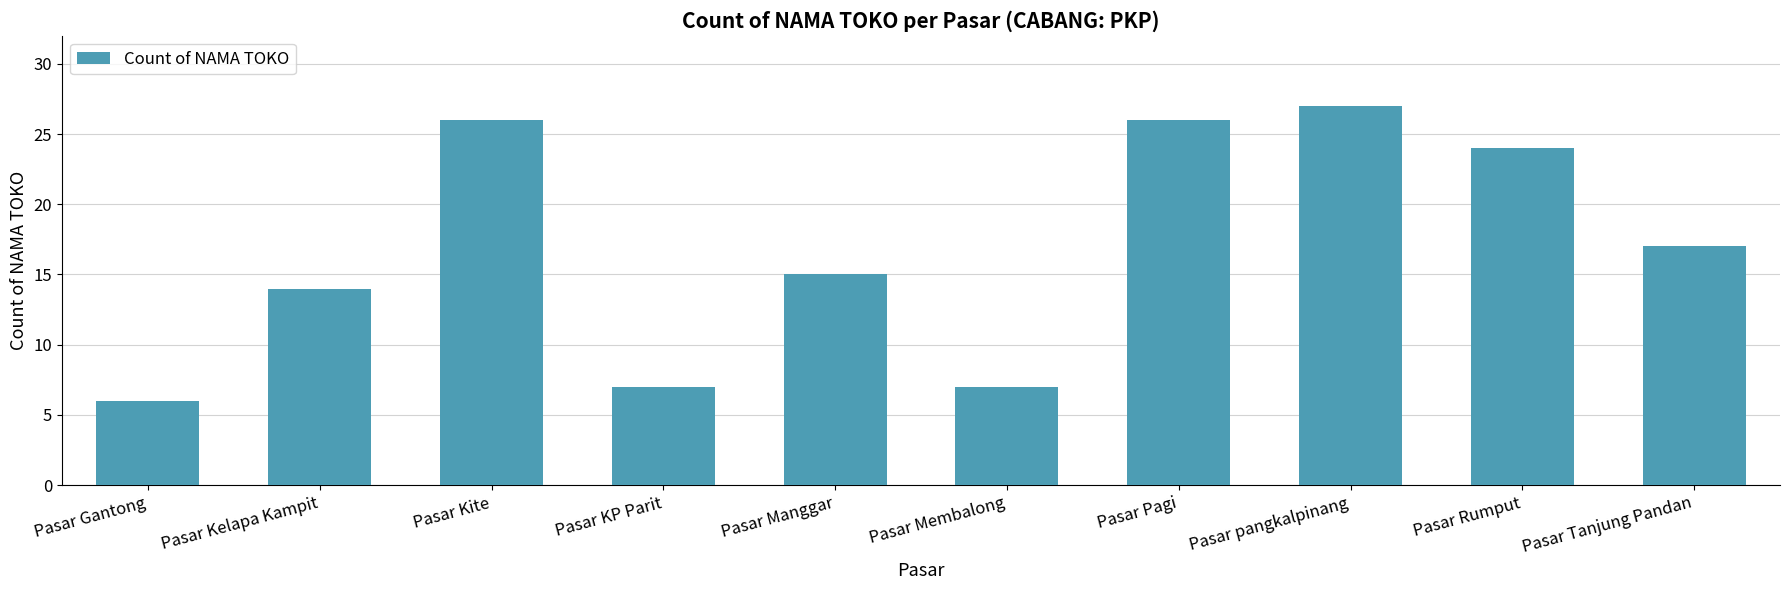

What is the label of the 10th bar from the left?

Pasar Tanjung Pandan